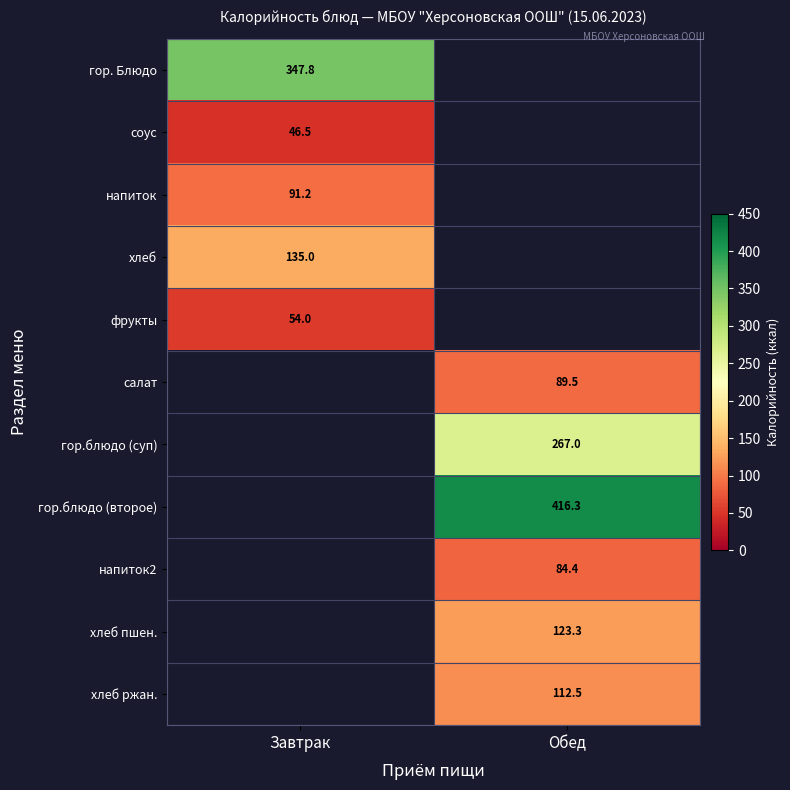

Is it true that напиток equals 63.6 at Завтрак?

False